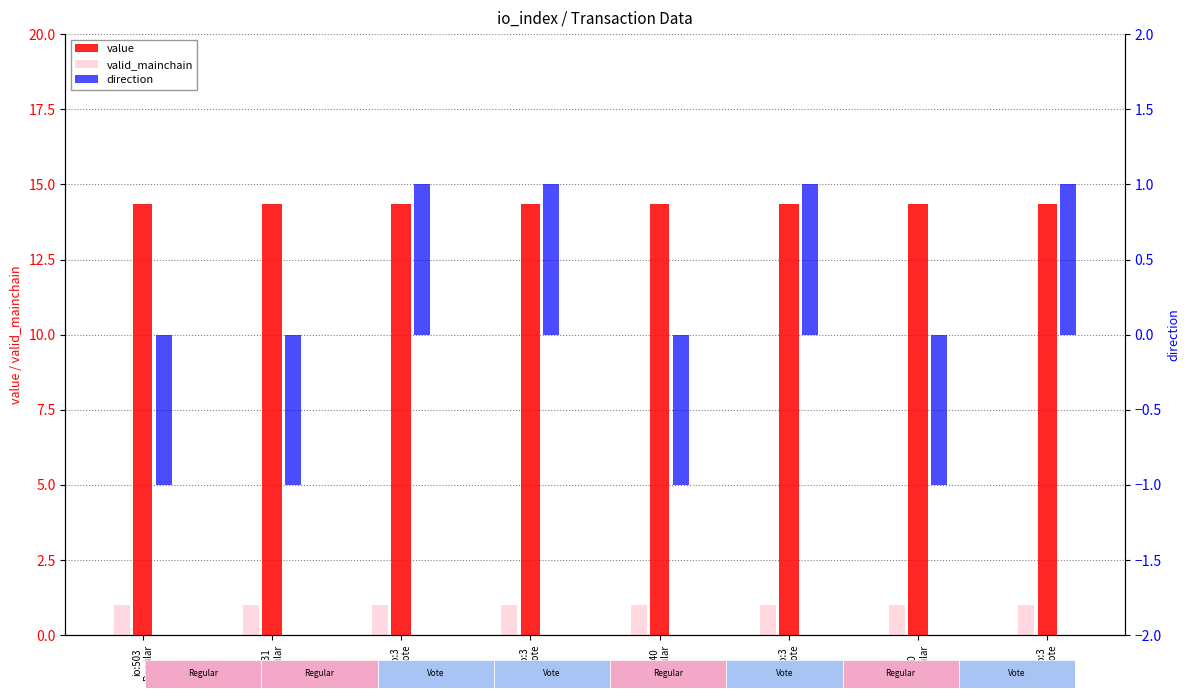

At how many categories does at least one series exceed 0?

8